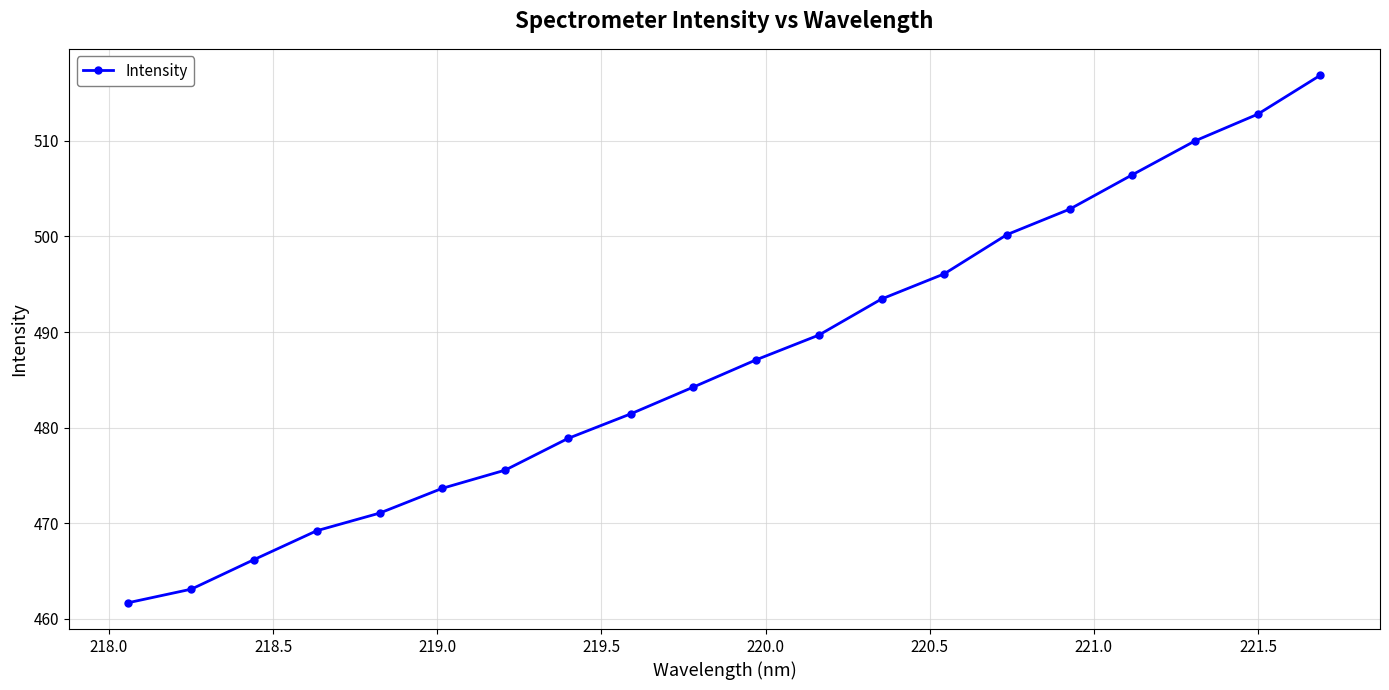

What is the smallest value displayed?

461.7